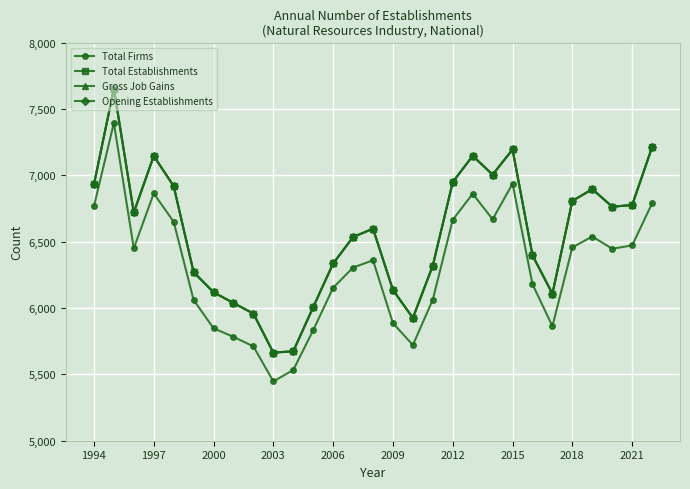

True or false: Total Establishments and Opening Establishments cross at least once.

False